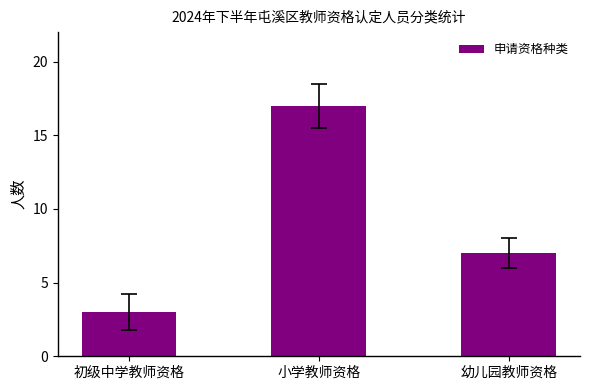

Are the bars grouped side by side (vs. stacked)?

No